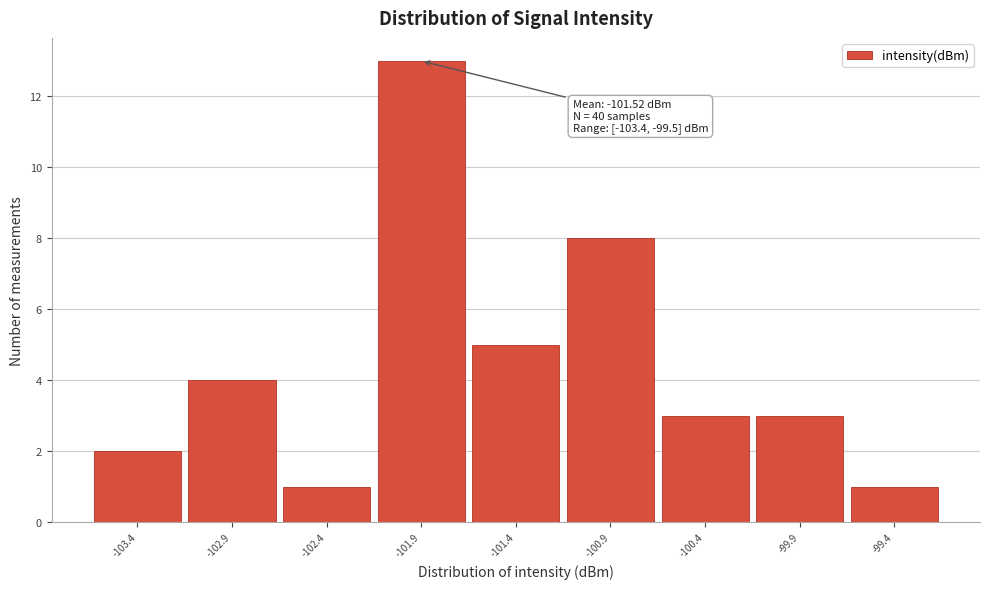

Over which range of the x-axis is the bar tallest?

-102.2 to -101.7